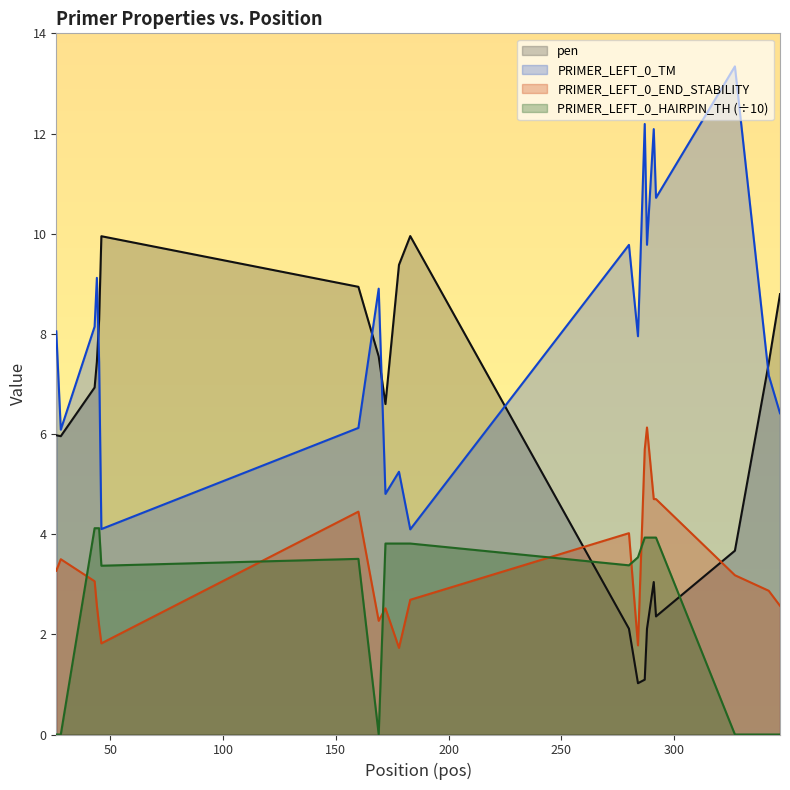

Reading left to right, transcribe all the data shown in this chart.

pen: 26=6.0	28=6.0	43=6.9	44=7.4	45=8.3	46=9.9	160=8.9	169=7.5	172=6.6	178=9.4	183=10.0	280=2.1	284=1.0	287=1.1	288=2.1	291=3.0	292=2.4	327=3.7	342=7.4	347=8.8
PRIMER_LEFT_0_TM: 26=8.0	28=6.1	43=8.1	44=9.1	45=7.4	46=4.1	160=6.1	169=8.9	172=4.8	178=5.2	183=4.1	280=9.8	284=8.0	287=12.2	288=9.8	291=12.1	292=10.7	327=13.3	342=7.2	347=6.4
PRIMER_LEFT_0_END_STABILITY: 26=3.3	28=3.5	43=3.1	44=2.6	45=2.2	46=1.8	160=4.5	169=2.3	172=2.5	178=1.7	183=2.7	280=4.0	284=1.8	287=5.7	288=6.1	291=4.7	292=4.7	327=3.2	342=2.9	347=2.6
PRIMER_LEFT_0_HAIRPIN_TH: 26=0.0	28=0.0	43=4.1	44=4.1	45=4.1	46=3.4	160=3.5	169=0.0	172=3.8	178=3.8	183=3.8	280=3.4	284=3.5	287=3.9	288=3.9	291=3.9	292=3.9	327=0.0	342=0.0	347=0.0